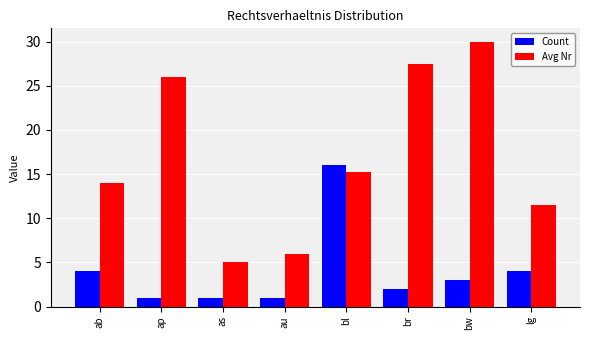

What is the average value of the Count series?

4.0